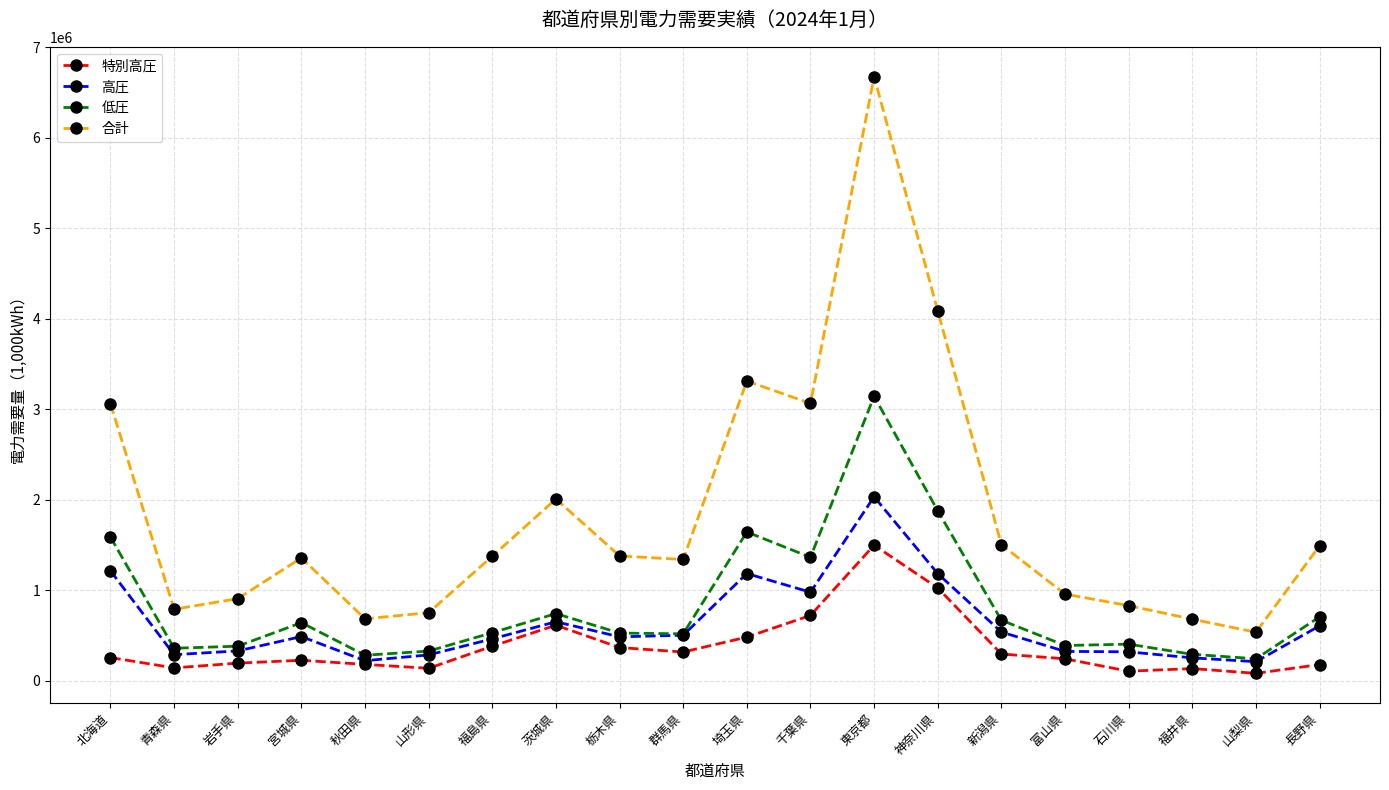

Which series has the largest range (max minus min)?

合計